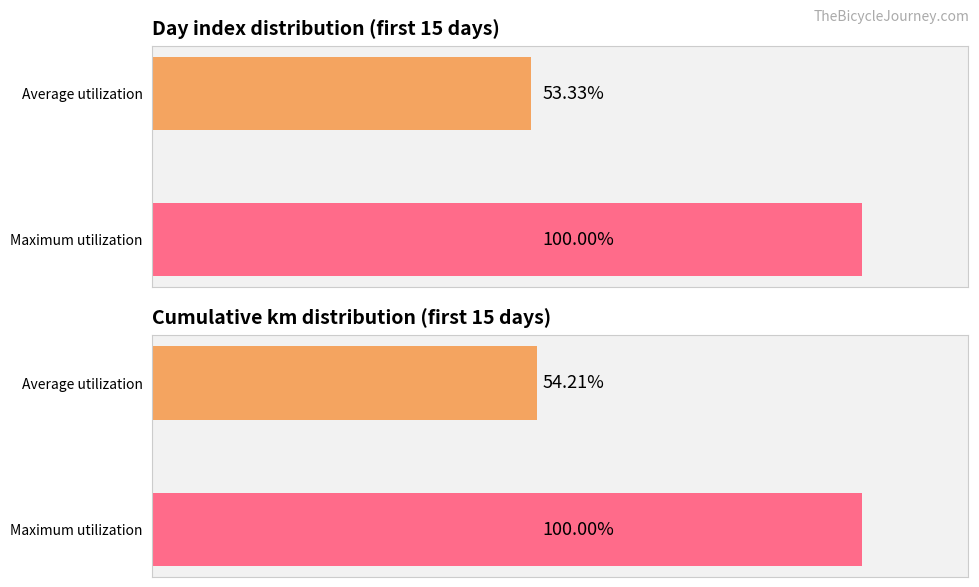

Count the number of data series in this chart.

2